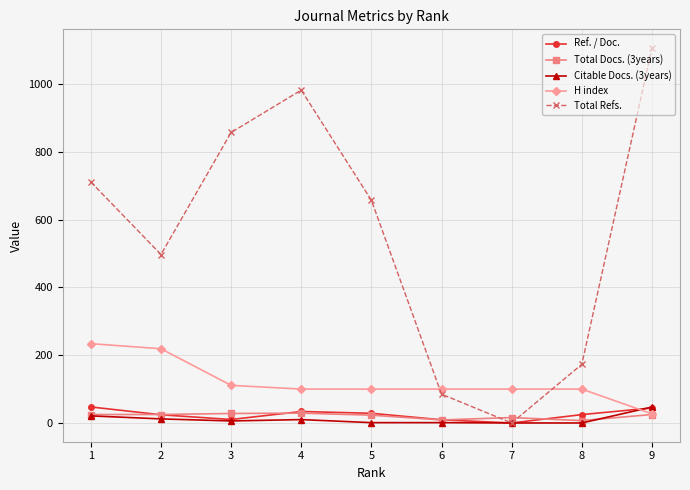

After their last crossing, which series has the higher values: Ref. / Doc. or H index?

Ref. / Doc.